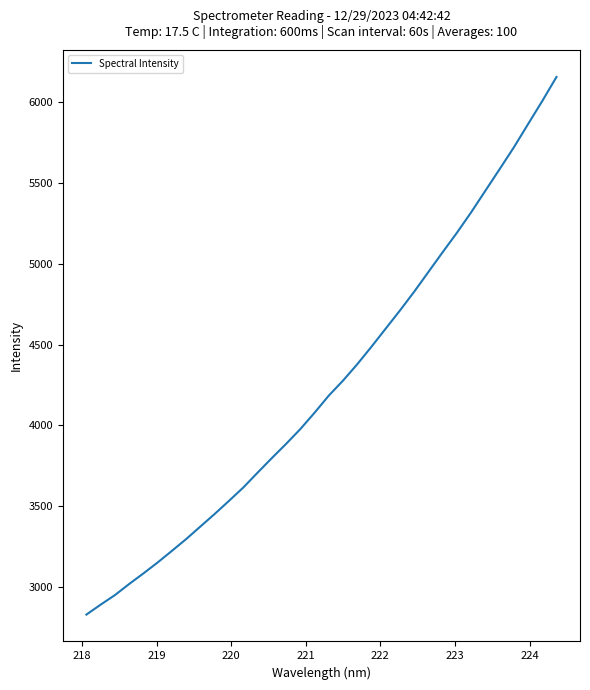

What is the smallest value displayed?

2831.1